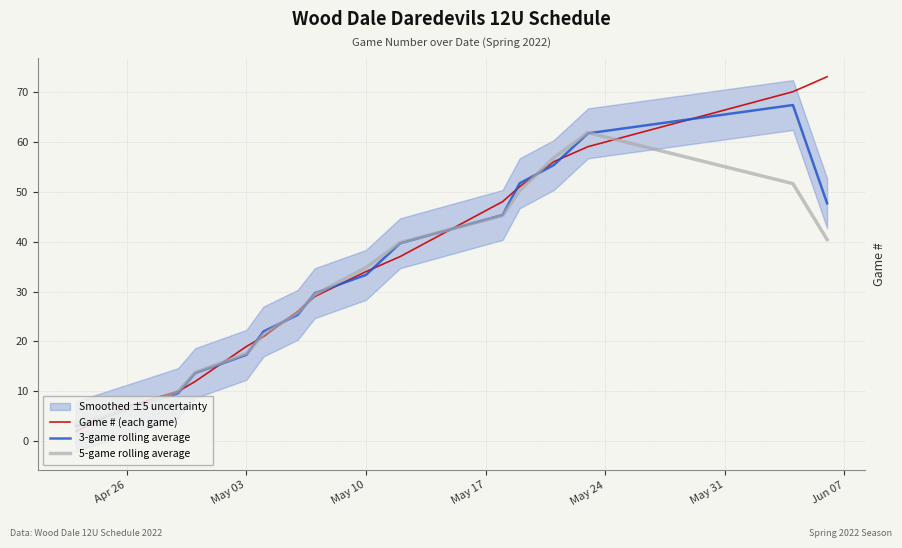

Reading left to right, transcribe all the data shown in this chart.

Game # (each game): 2.0	7.0	10.0	12.0	19.0	21.0	26.0	29.0	34.0	37.0	48.0	51.0	56.0	59.0	70.0	73.0
3-game rolling average: 3.0	6.3	9.7	13.7	17.3	22.0	25.3	29.7	33.3	39.7	45.3	51.7	55.3	61.7	67.3	47.7
5-game rolling average: 3.8	6.2	10.0	13.8	17.6	21.4	25.8	29.4	34.8	39.8	45.2	50.2	56.8	61.8	51.6	40.4